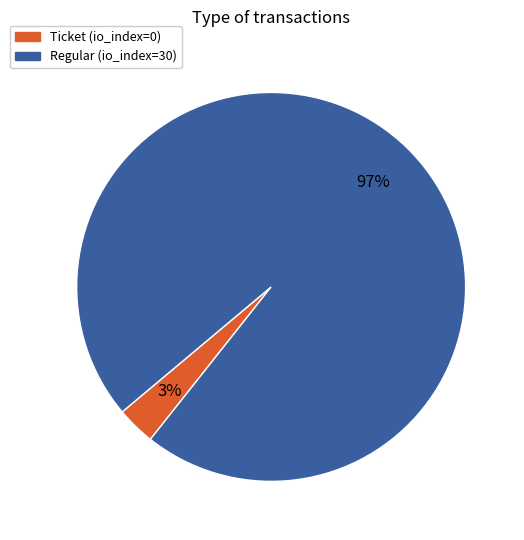

Do Regular and Ticket together represent more than half of the pie?

Yes